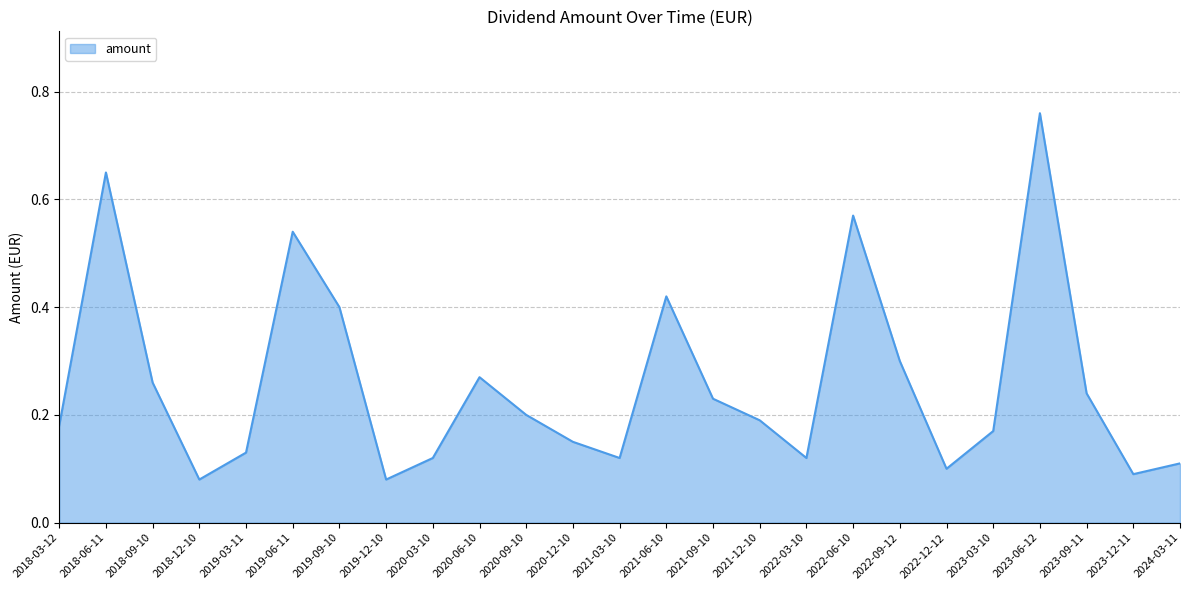

Which category has the highest value across all series?

2023-06-12